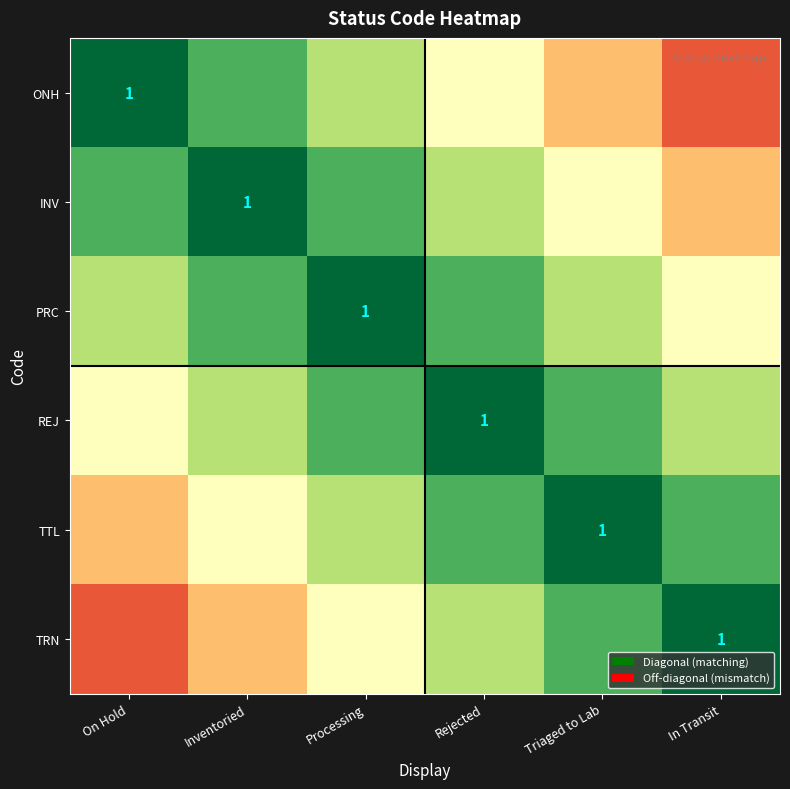

Count the number of categories in the chart.

6